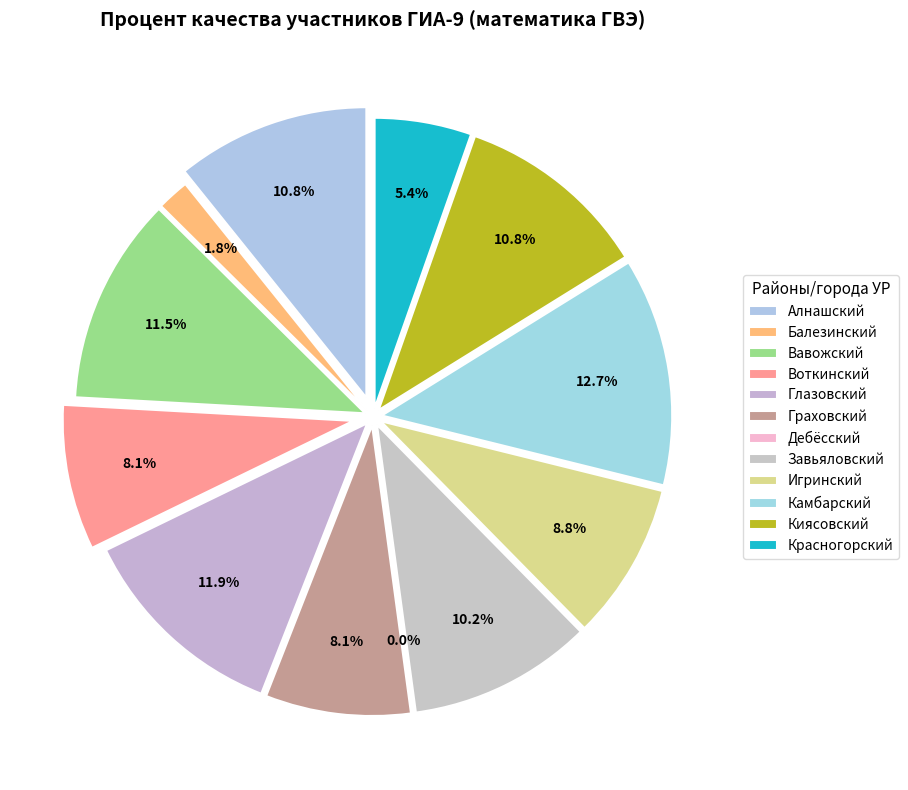

How many slices are in this pie chart?

12